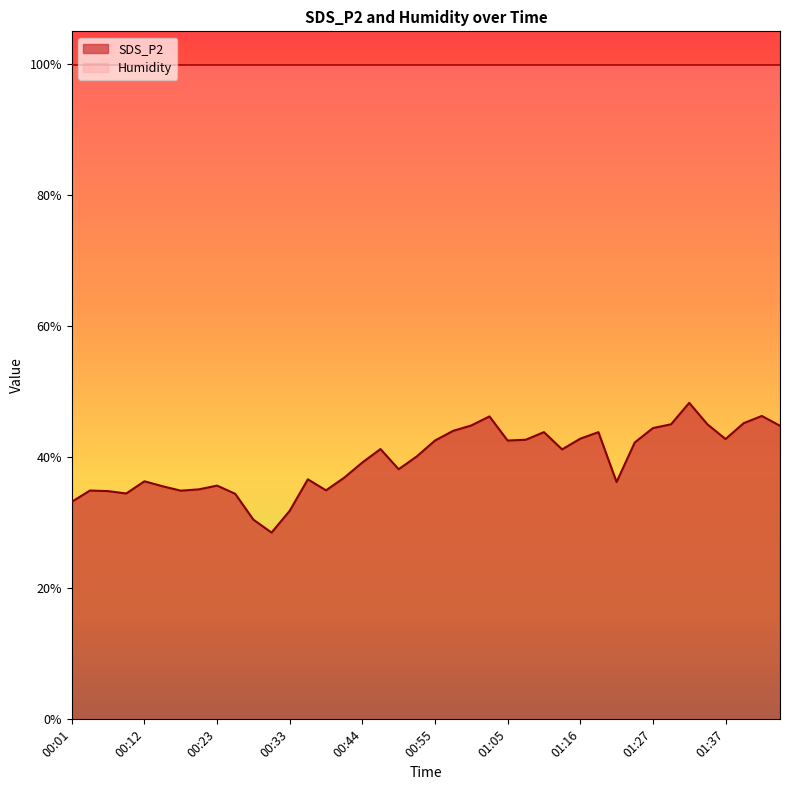

What position from the left is 01:00?

23